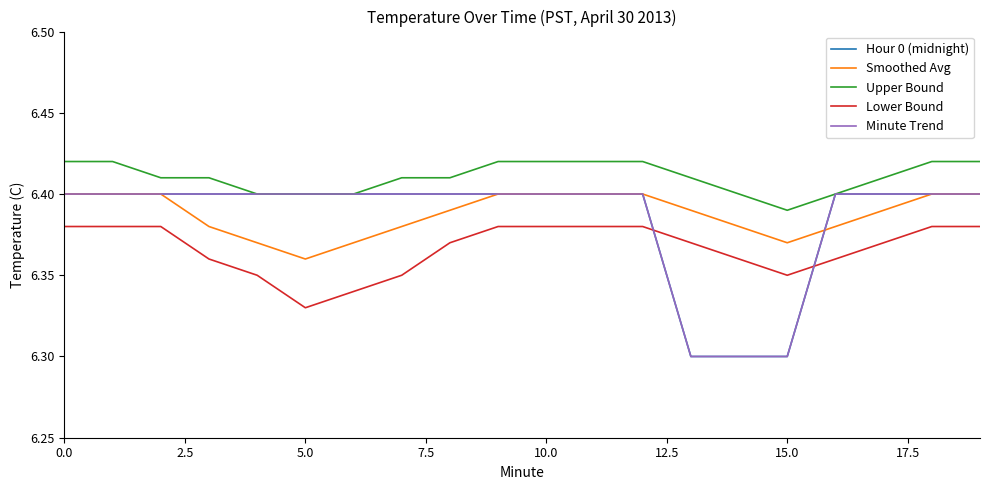

Reading left to right, transcribe all the data shown in this chart.

Hour 0 (midnight): 6.4	6.4	6.4	6.4	6.4	6.4	6.4	6.4	6.4	6.4	6.4	6.4	6.4	6.3	6.3	6.3	6.4	6.4	6.4	6.4
Smoothed Avg: 6.4	6.4	6.4	6.4	6.4	6.4	6.4	6.4	6.4	6.4	6.4	6.4	6.4	6.4	6.4	6.4	6.4	6.4	6.4	6.4
Upper Bound: 6.4	6.4	6.4	6.4	6.4	6.4	6.4	6.4	6.4	6.4	6.4	6.4	6.4	6.4	6.4	6.4	6.4	6.4	6.4	6.4
Lower Bound: 6.4	6.4	6.4	6.4	6.3	6.3	6.3	6.3	6.4	6.4	6.4	6.4	6.4	6.4	6.4	6.3	6.4	6.4	6.4	6.4
Minute Trend: 6.4	6.4	6.4	6.4	6.4	6.4	6.4	6.4	6.4	6.4	6.4	6.4	6.4	6.3	6.3	6.3	6.4	6.4	6.4	6.4